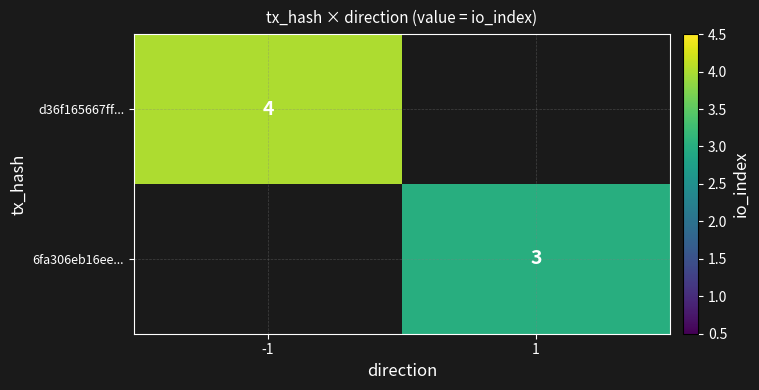

True or false: d36f165667ff... has a value of 3 at -1.

False